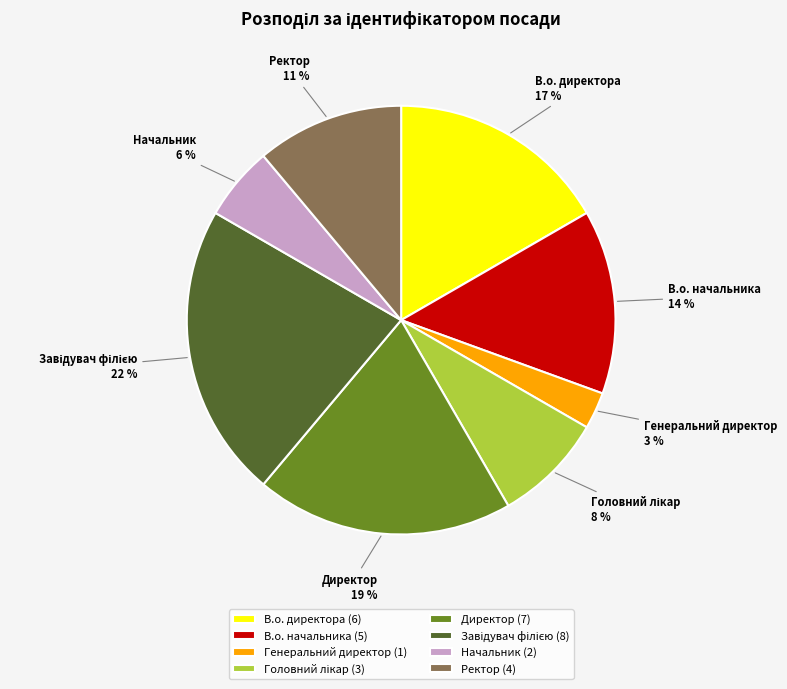

Does any single category account for the majority?

No